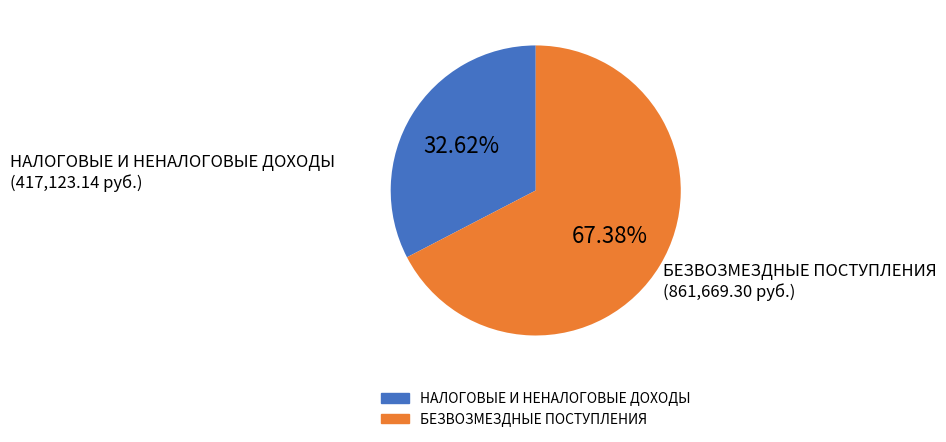

What is the smallest slice in the pie chart?

НАЛОГОВЫЕ И НЕНАЛОГОВЫЕ ДОХОДЫ